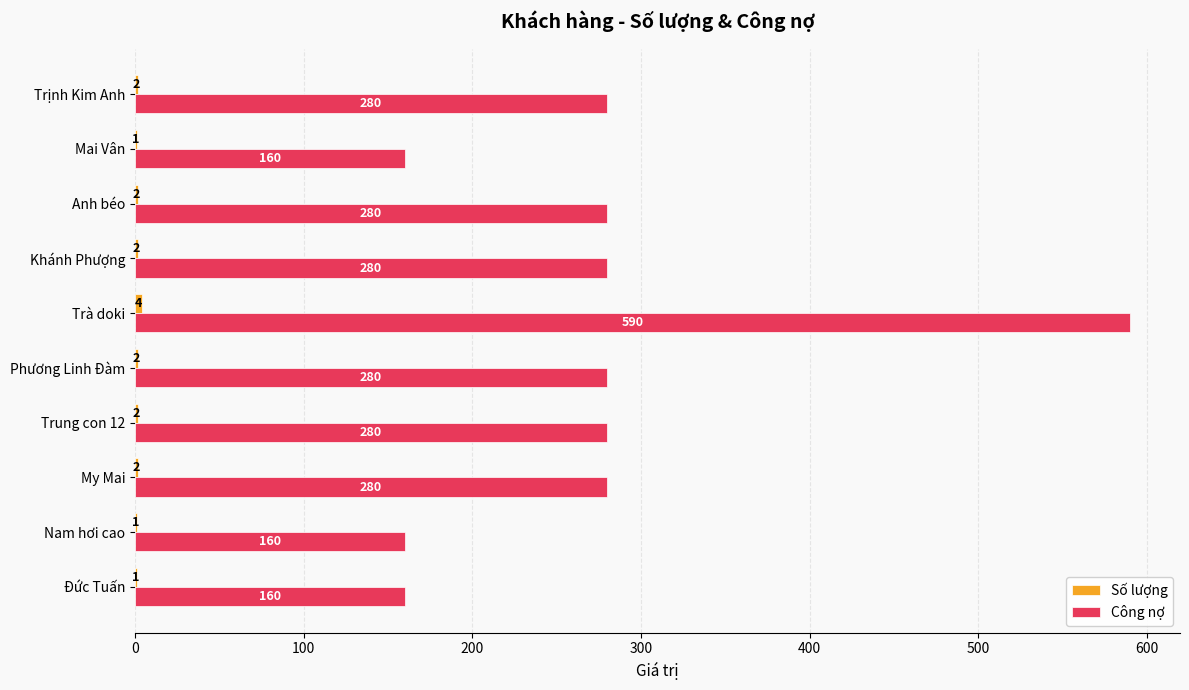

Count the number of categories in the chart.

10